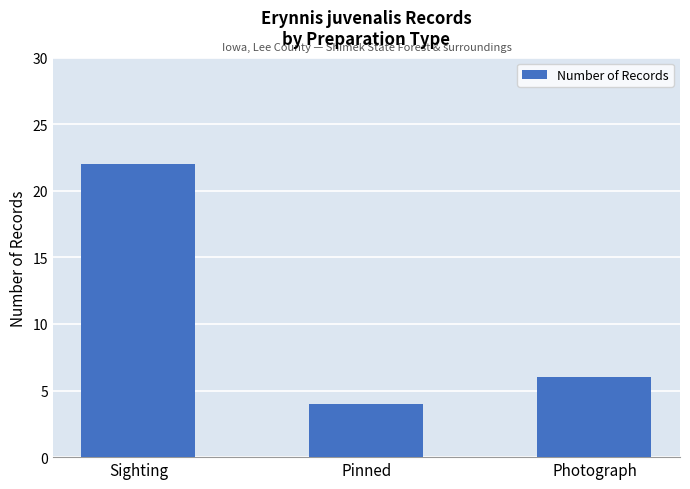

Approximately how many times larger is the value at Photograph compared to Sighting?

0.3